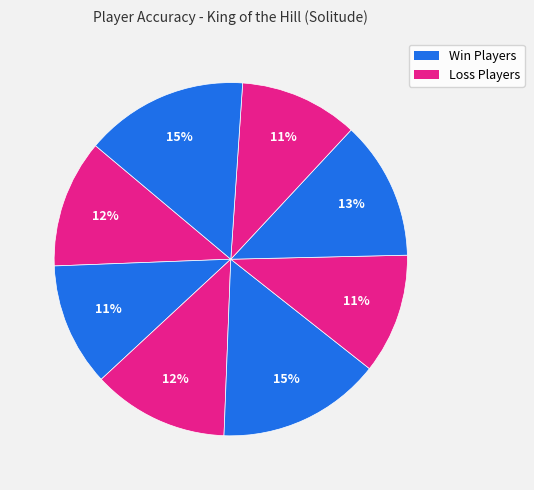

How many segments does this pie chart have?

8